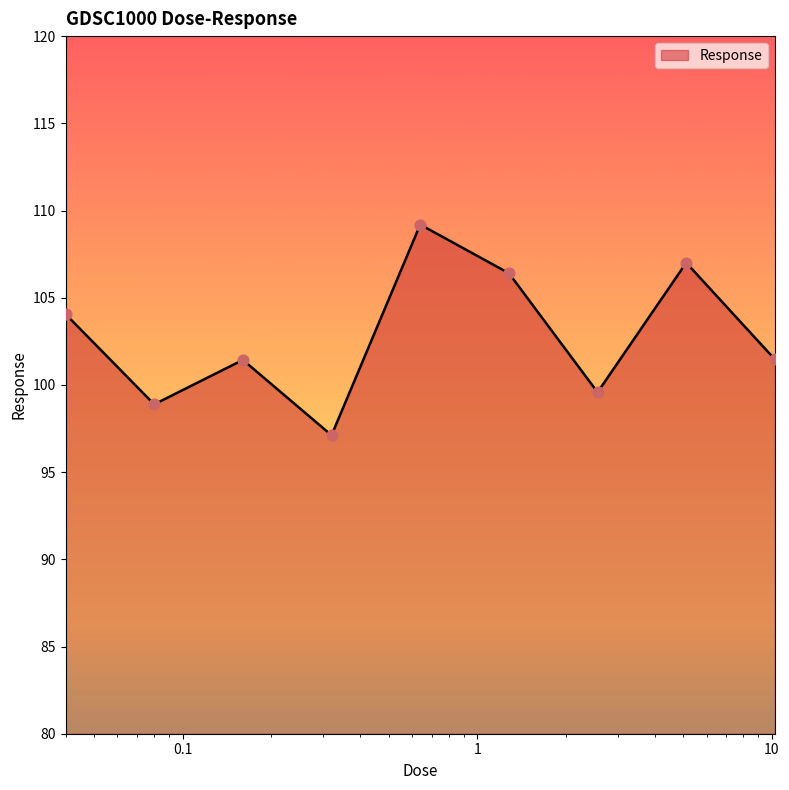

What is the greatest value displayed?

109.2